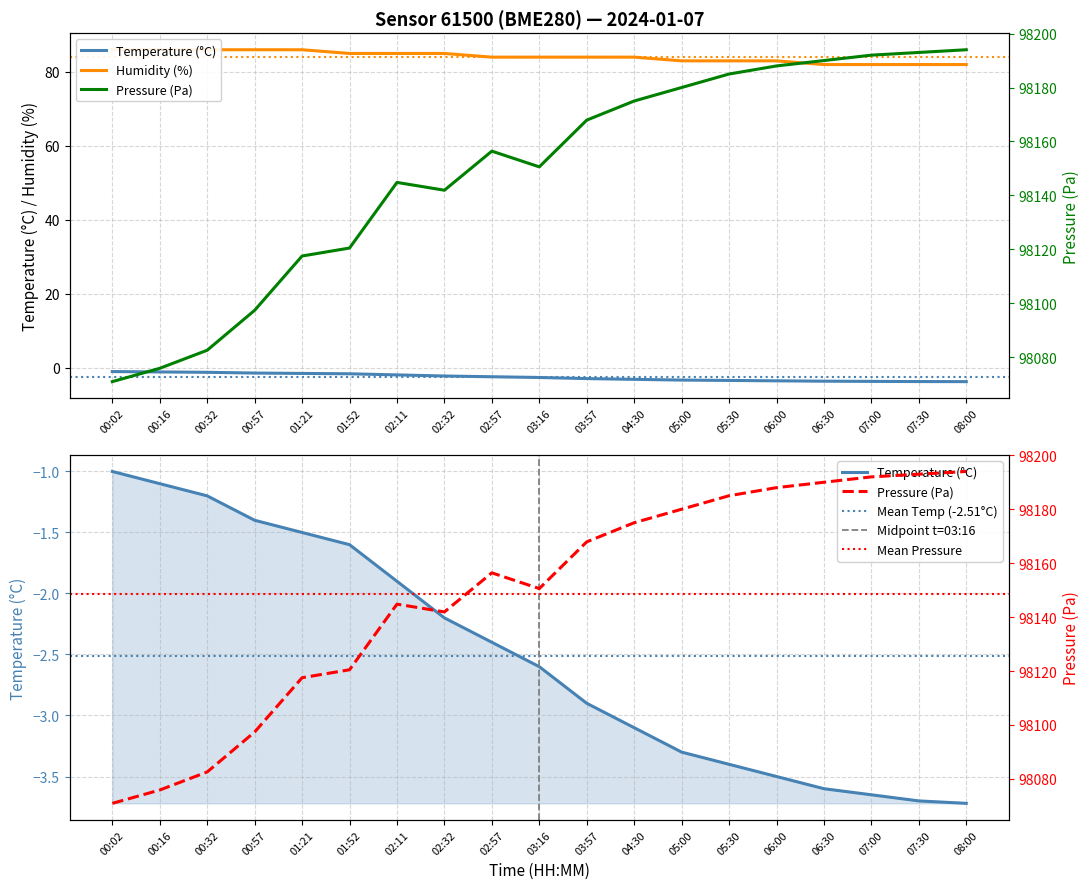

What is the highest value of the humidity series?

86.0